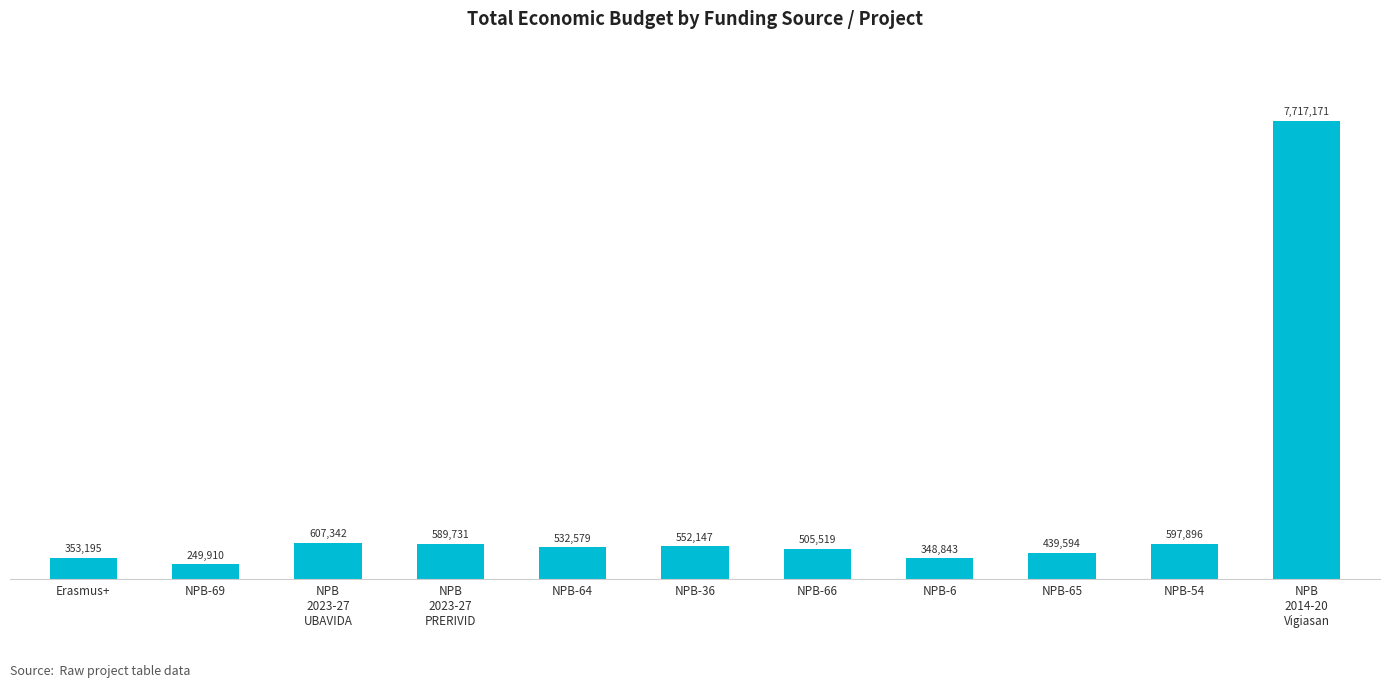

What is the label of the 4th bar from the right?

NPB-6